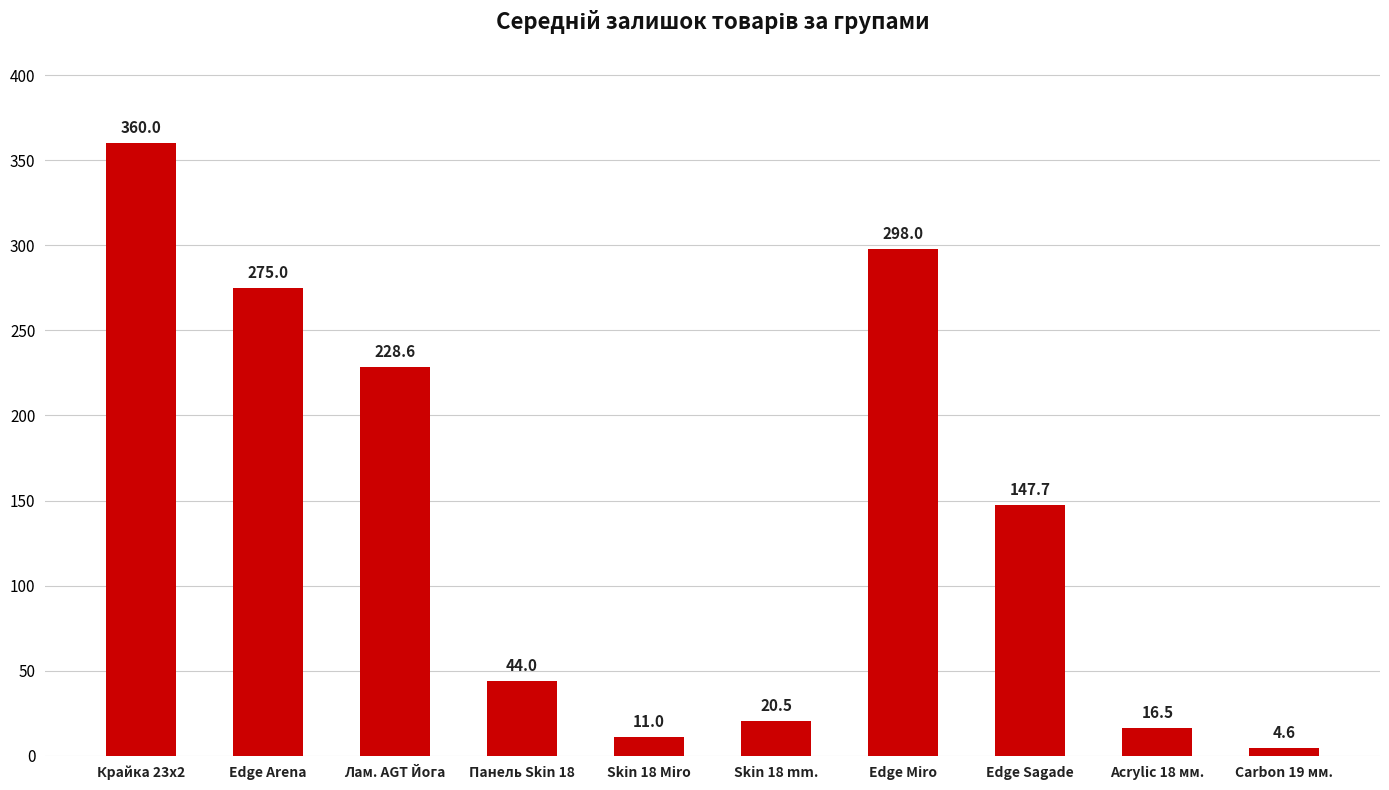

The chart shows a value of 20.5 at Skin 18 mm.. True or false?

True